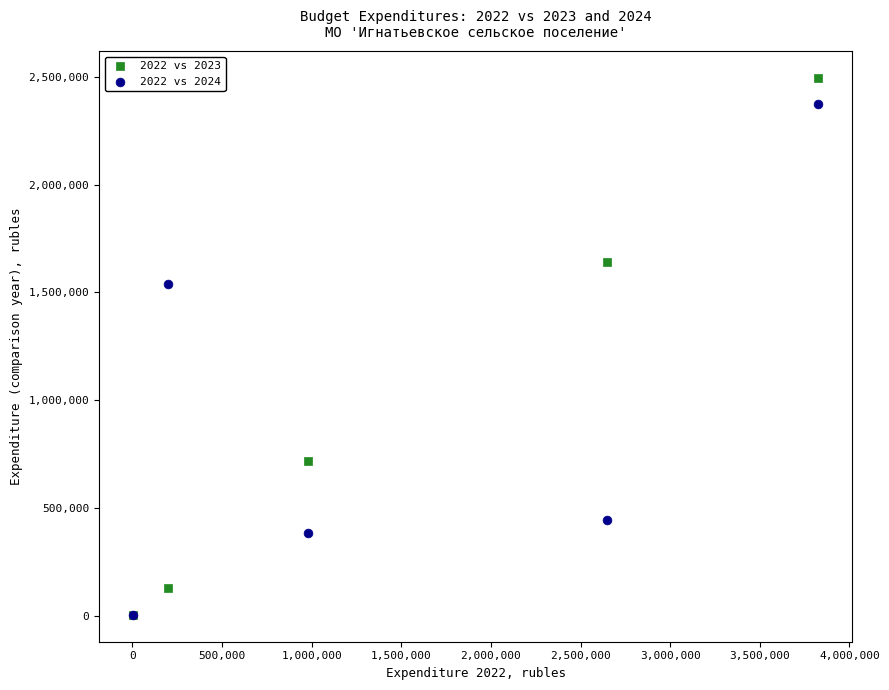

Which series contains the highest Y value?

2022 vs 2023